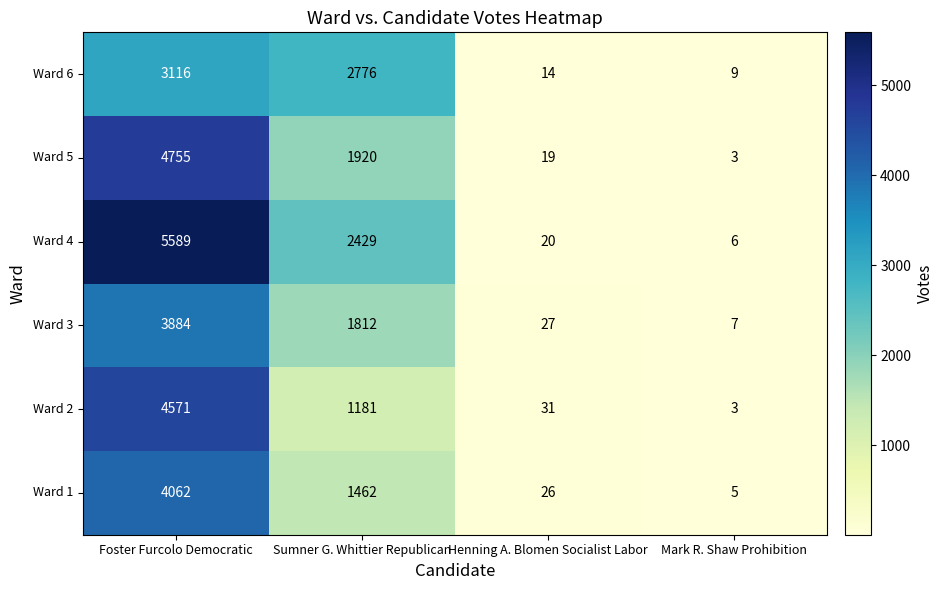

What is the minimum value shown in the chart?

3